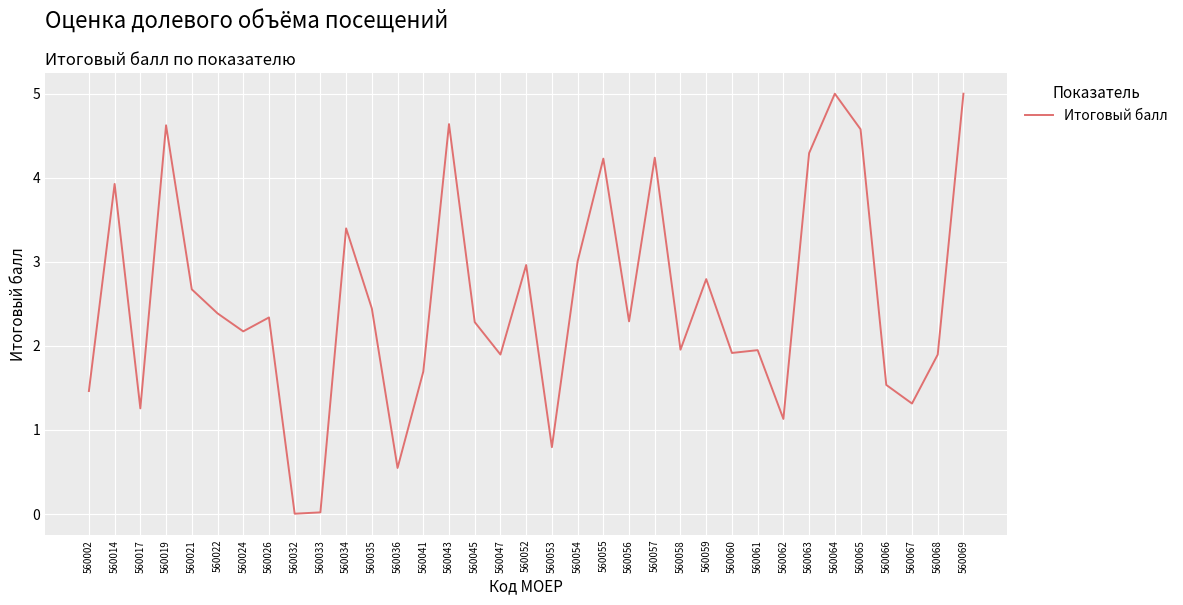

Approximately how many times larger is the value at 560052 compared to 560019?

0.6